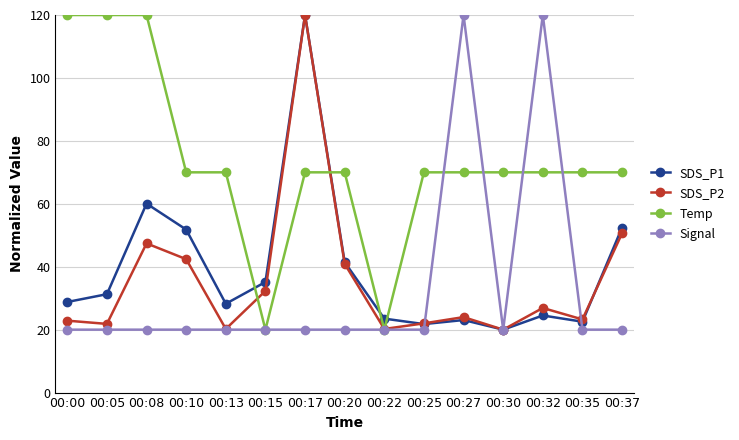

Is this an area chart (filled region under the line)?

No